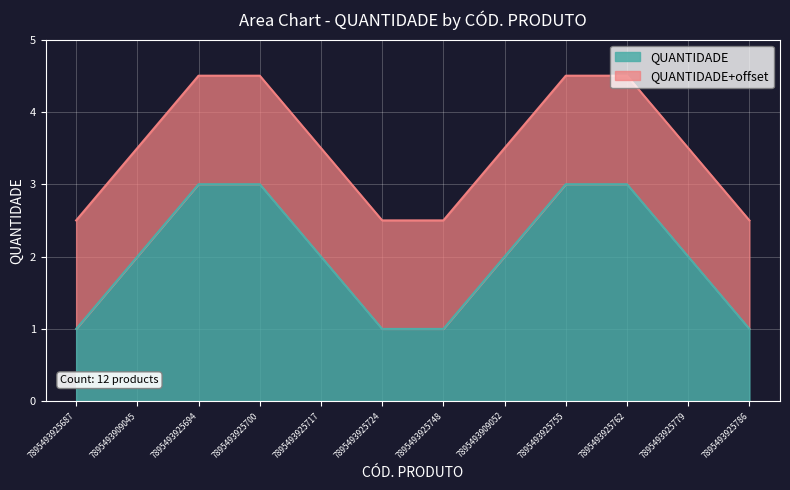

What is the maximum value shown in the chart?

3